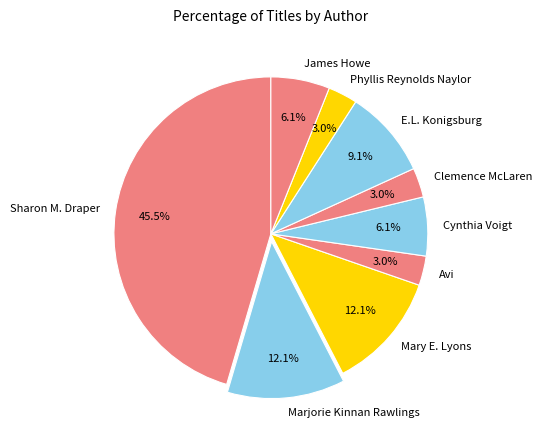

Combined, what portion of the pie is Mary E. Lyons and Cynthia Voigt?

18.2%